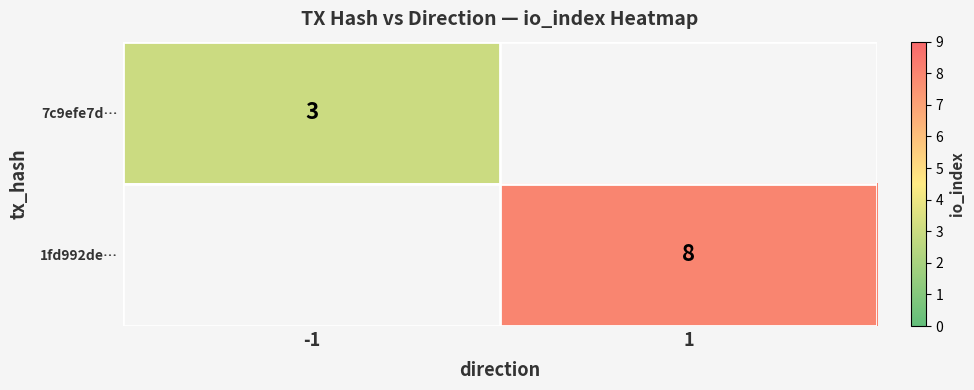

The 1fd992de… series shows 11 at 1. True or false?

False